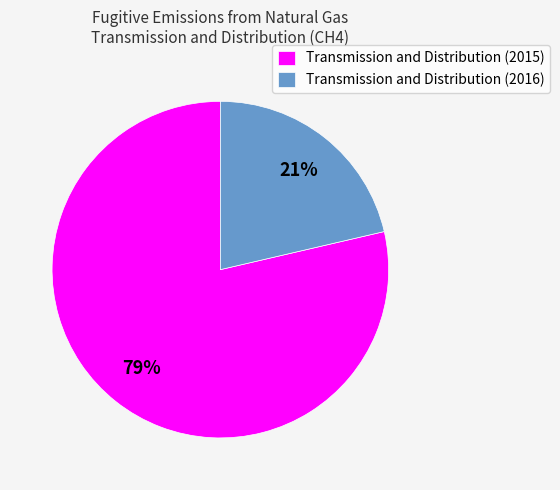

What is the majority slice?

Transmission and Distribution (2015)